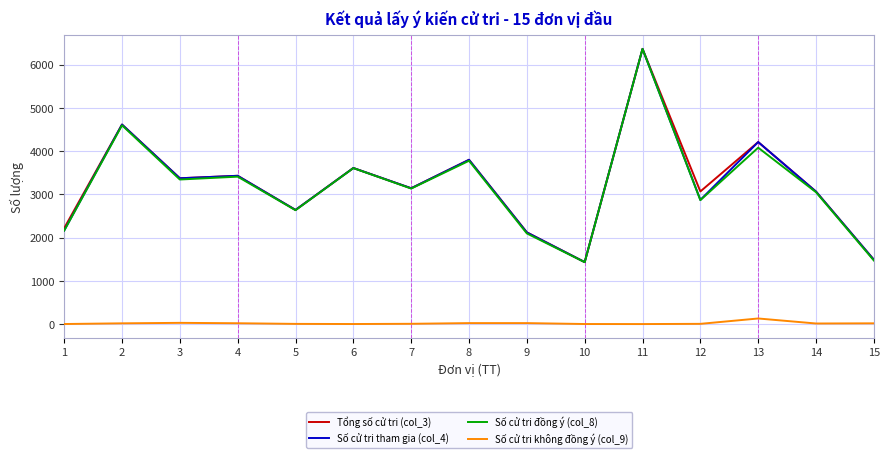

What is the greatest value displayed?

6362